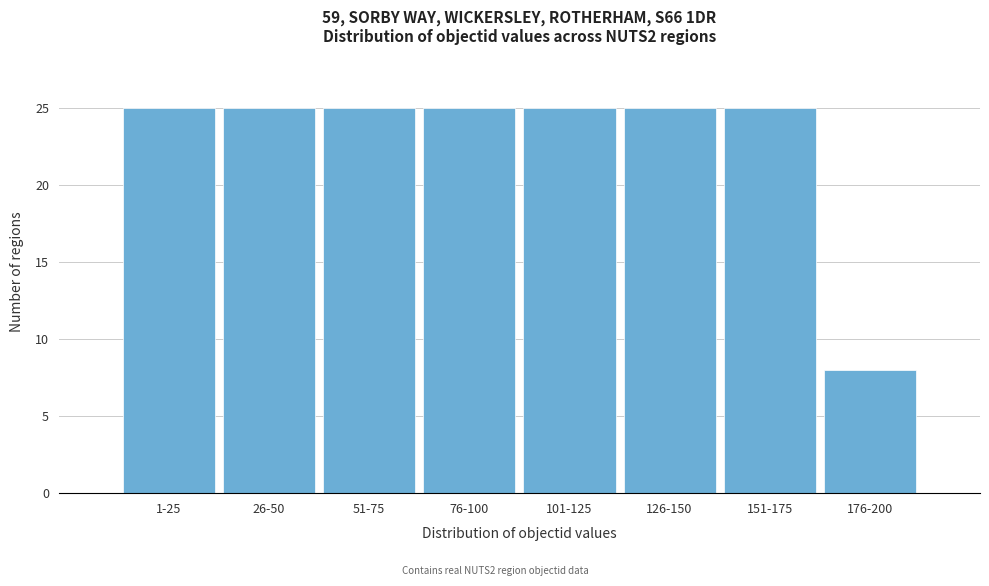

Reading left to right, what are all the values shown in this chart?

25	25	25	25	25	25	25	8